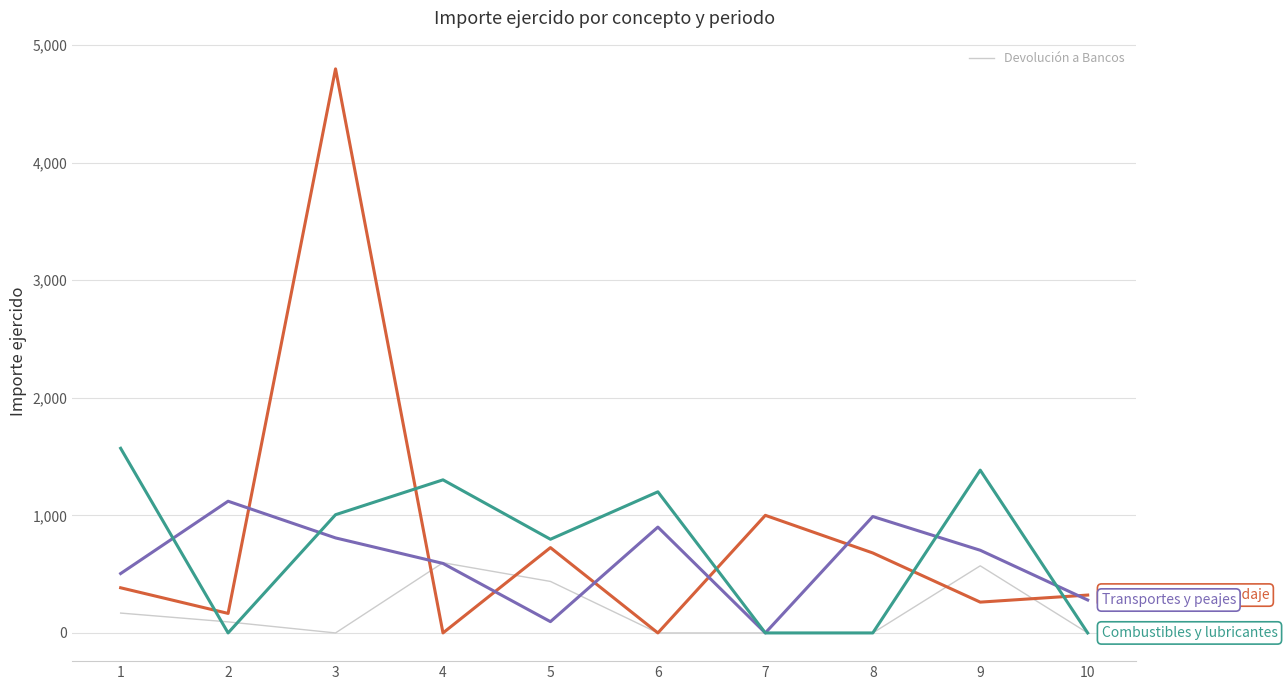

At which category is the sum across all series the highest?

3